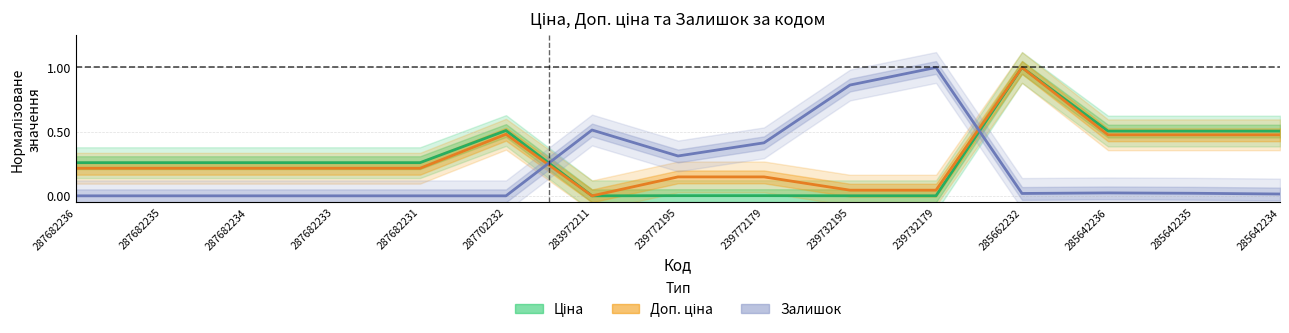

What is the average value of the Доп. ціна series?

0.3